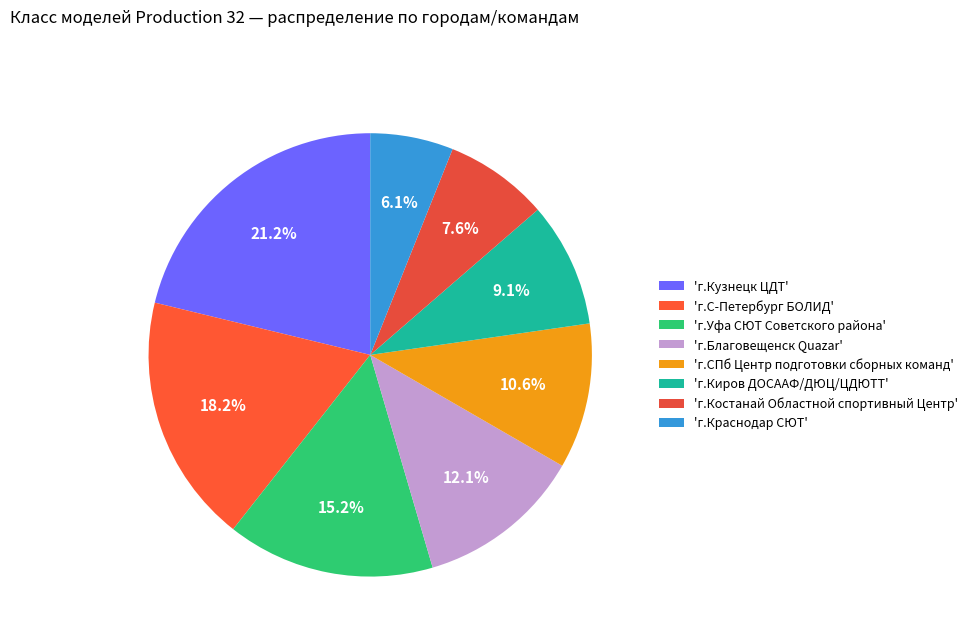

How many slices are in this pie chart?

8